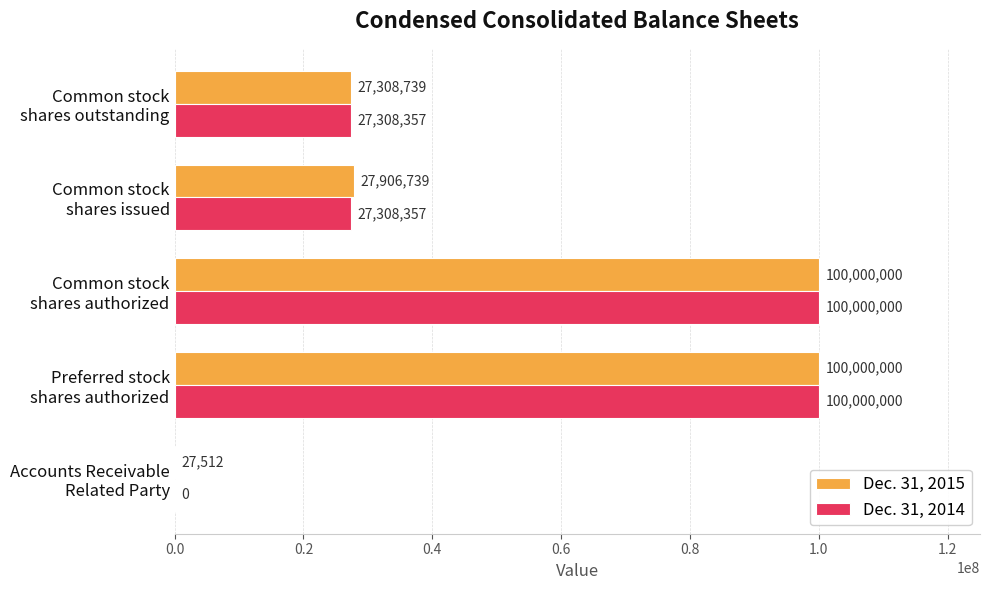

How many Dec. 31, 2014 values are between 27308357 and 100000000?

4